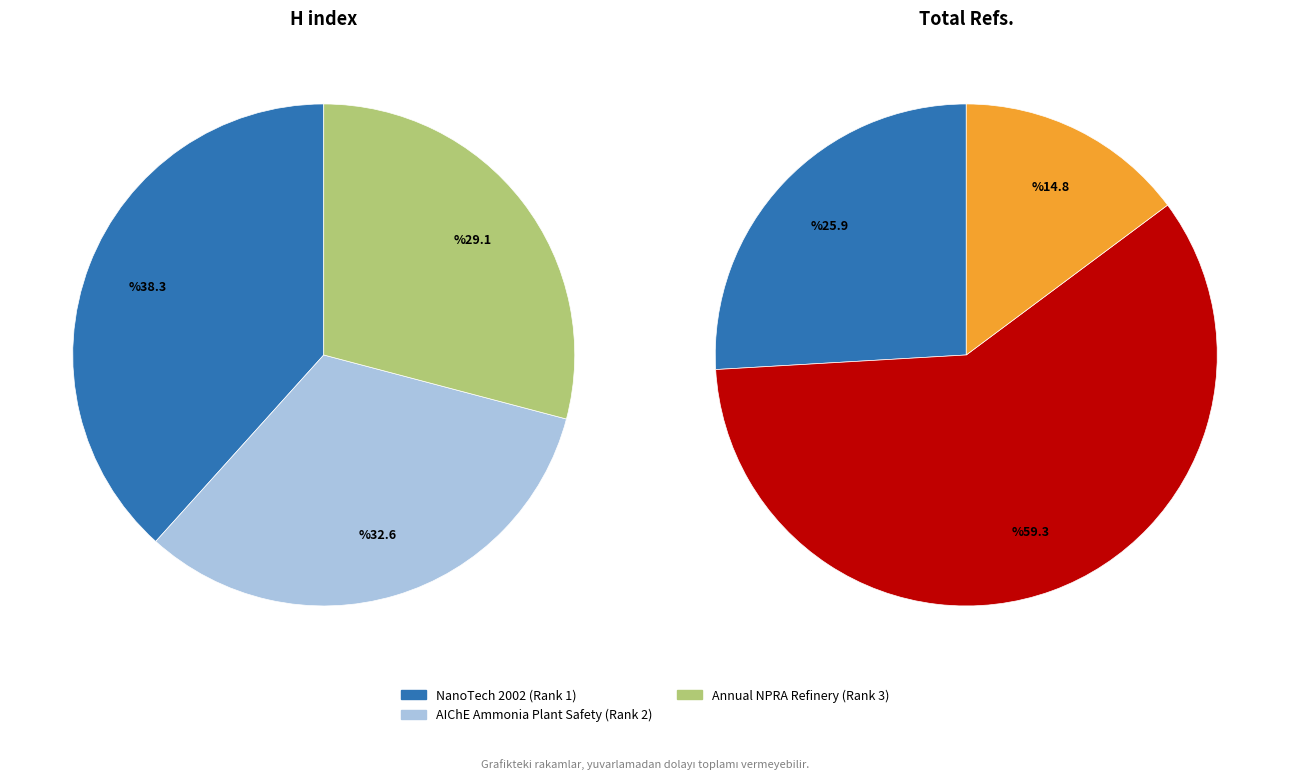

To the nearest percent, what is the average slice percentage?

33%